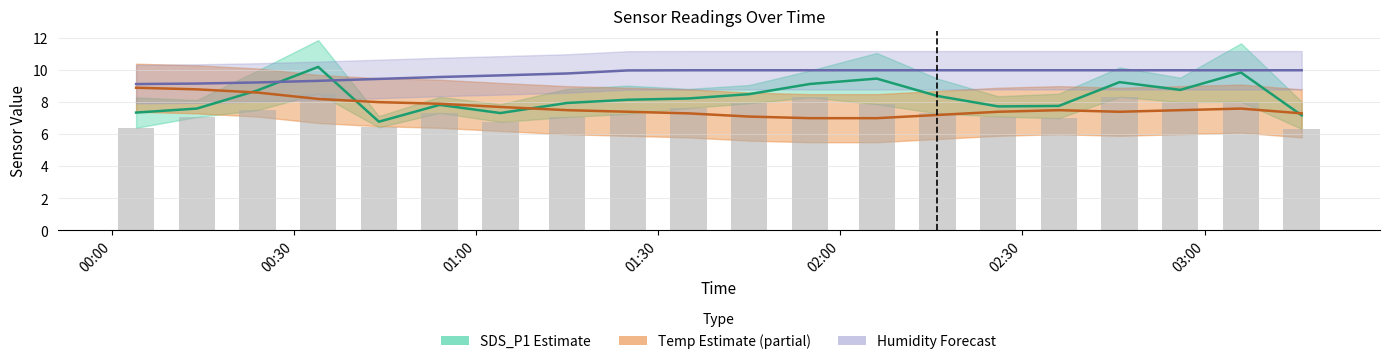

At how many categories does at least one series exceed 9?

20